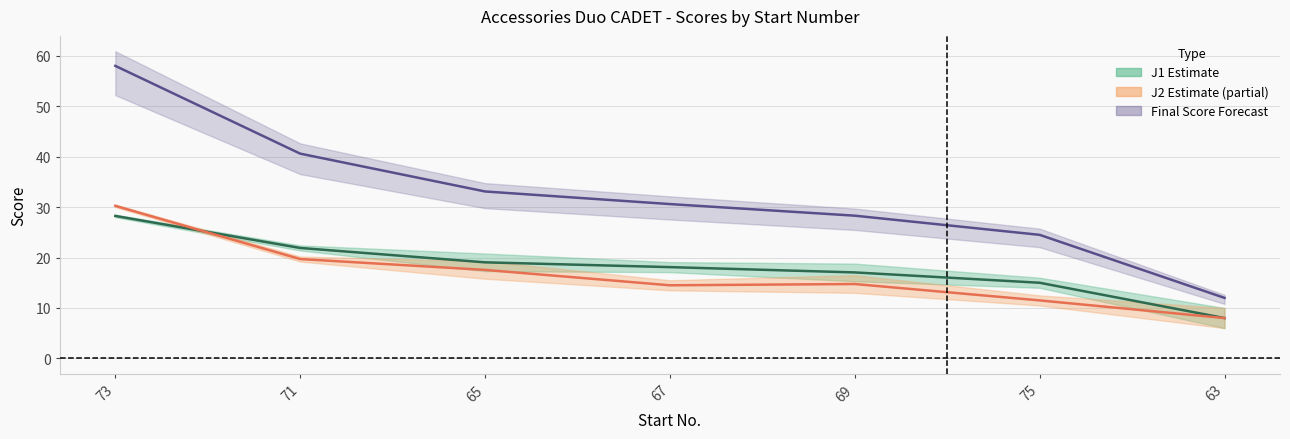

Which series has the widest spread of values?

Final Score